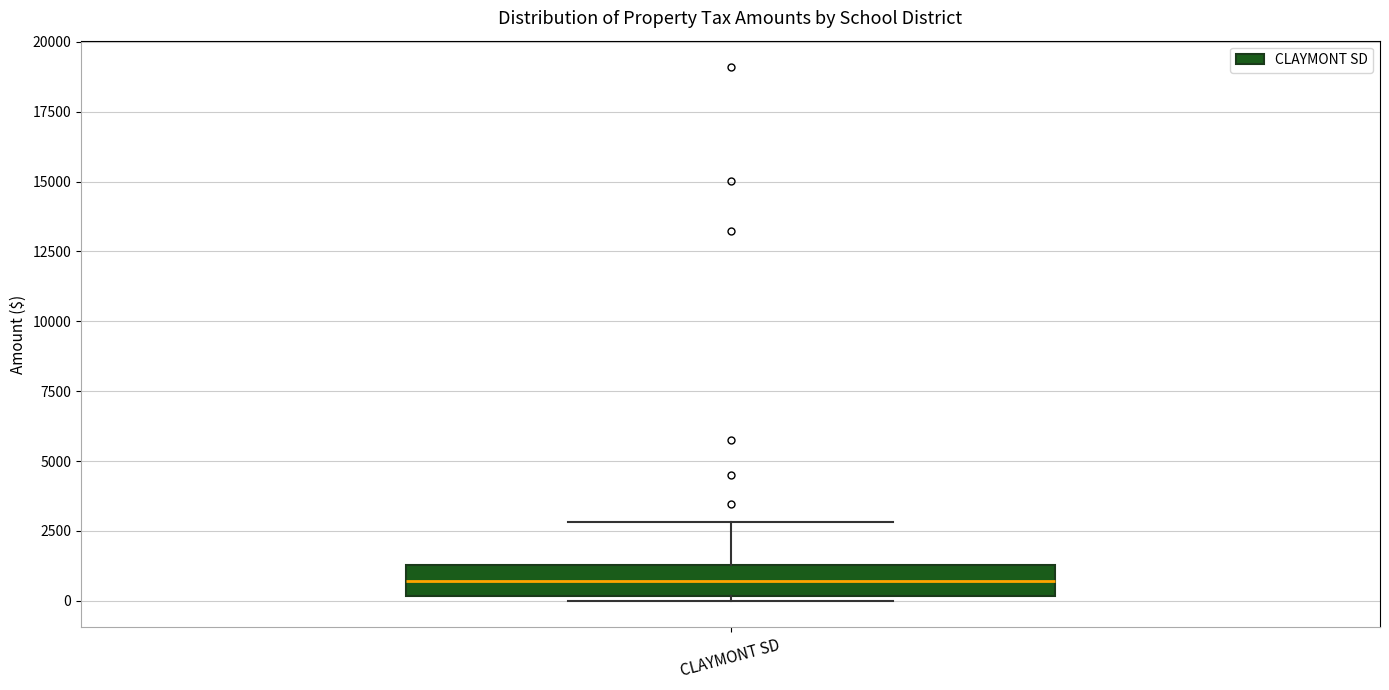

Transcribe this box plot: give where the median line is, the range the box spans, and where the two whiskers end, as read against the y-axis. The values are not printed on the chart, so give them approximately, as read against the axis.

median 500, box 0 to 1500, whiskers 0 (just below the box's lower edge) to 3000